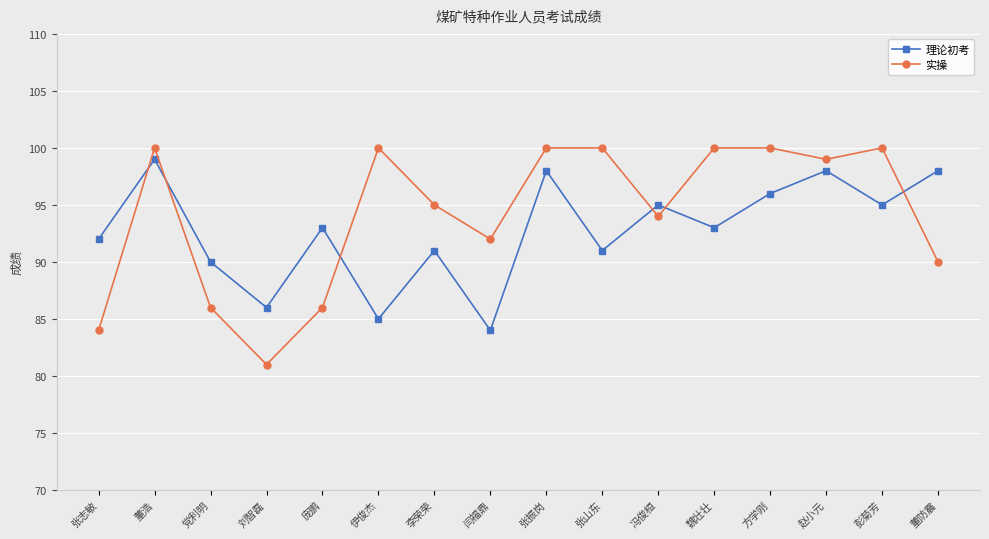

What is the sum of all 理论初考 values?

1484